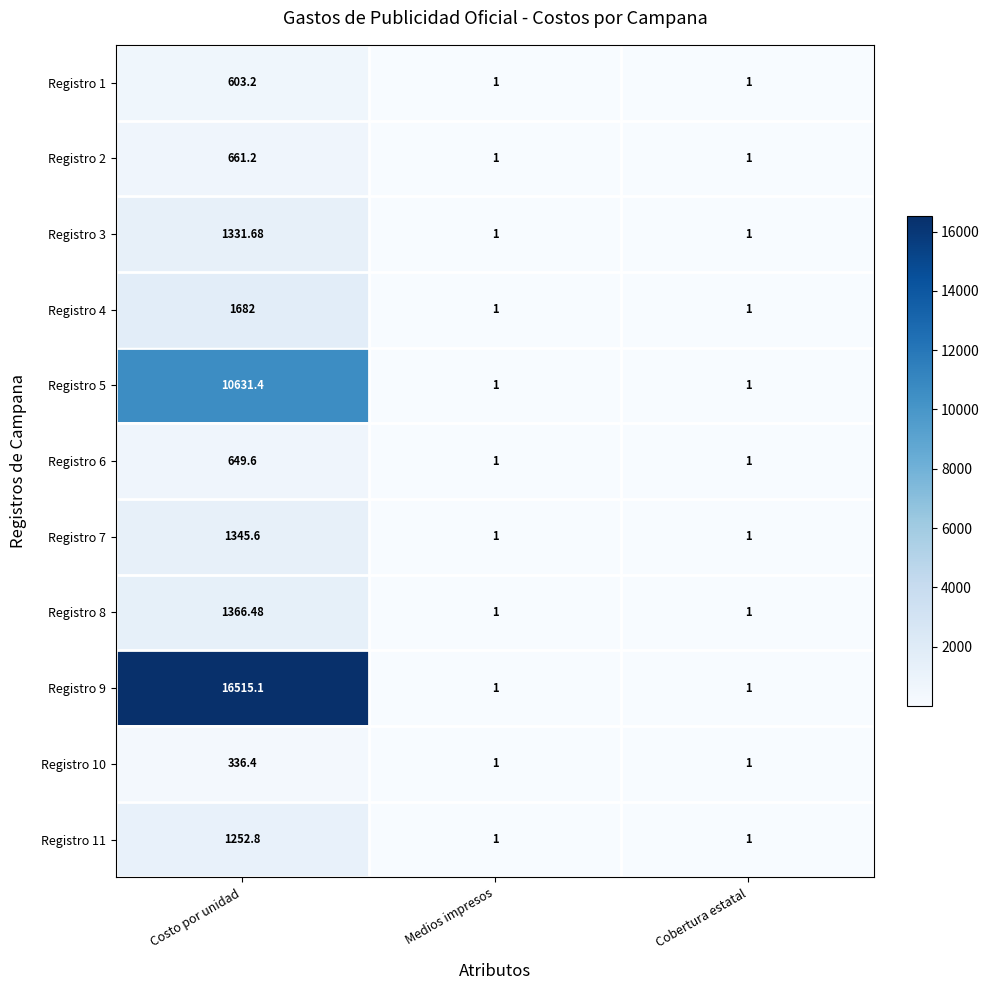

At which category is the sum across all series the highest?

Costo por unidad